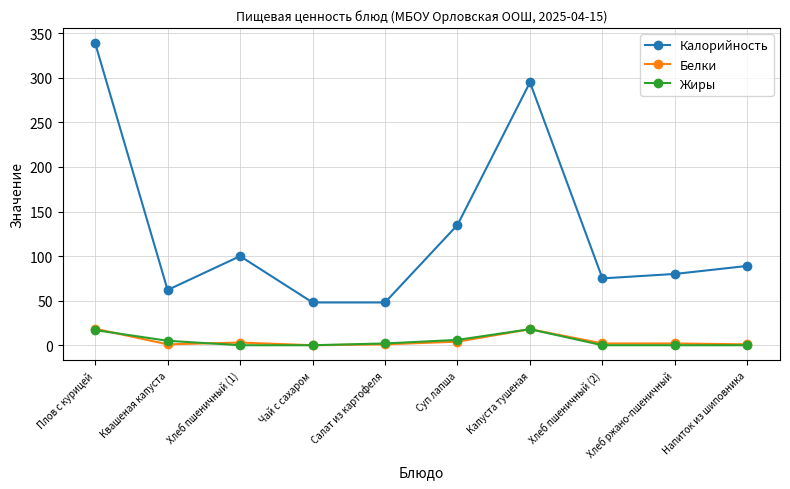

True or false: Жиры and Калорийность cross at least once.

False